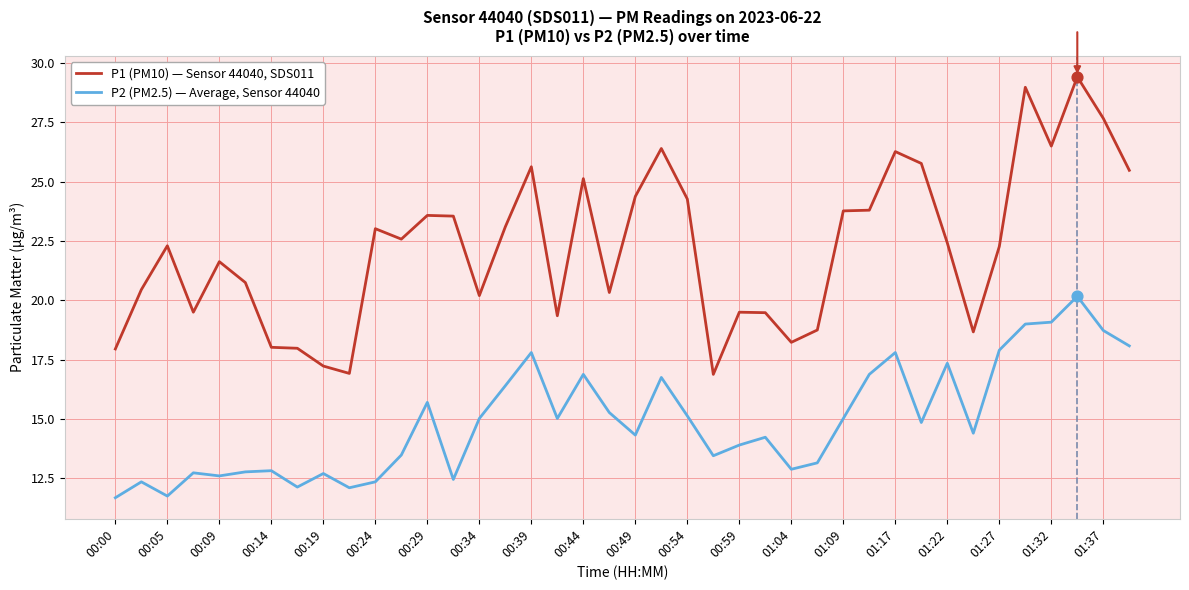

Which series has the largest range (max minus min)?

P1 (PM10) — Sensor 44040, SDS011